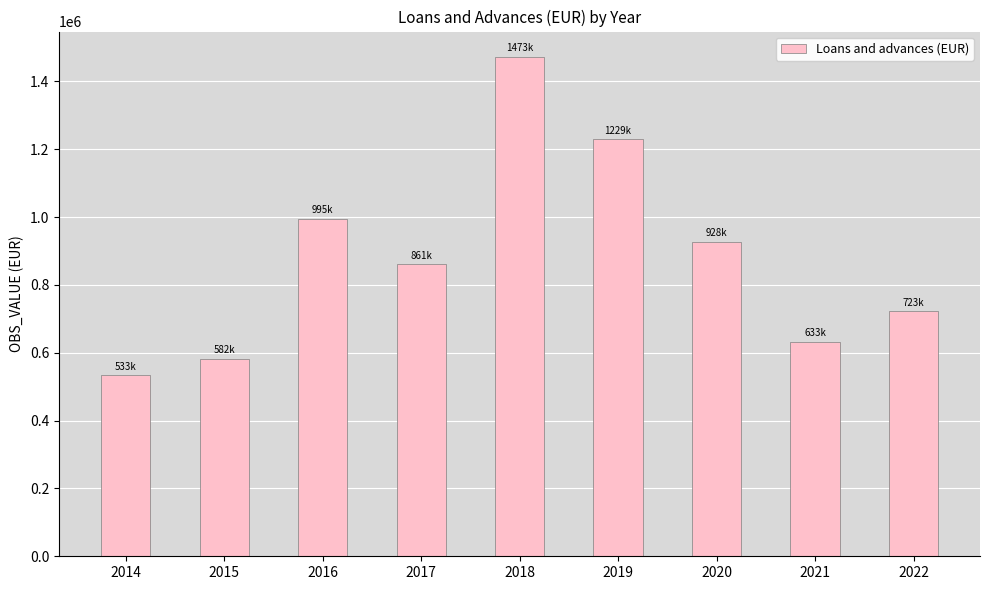

What is the change in value from 2017 to 2018?

+612085.4